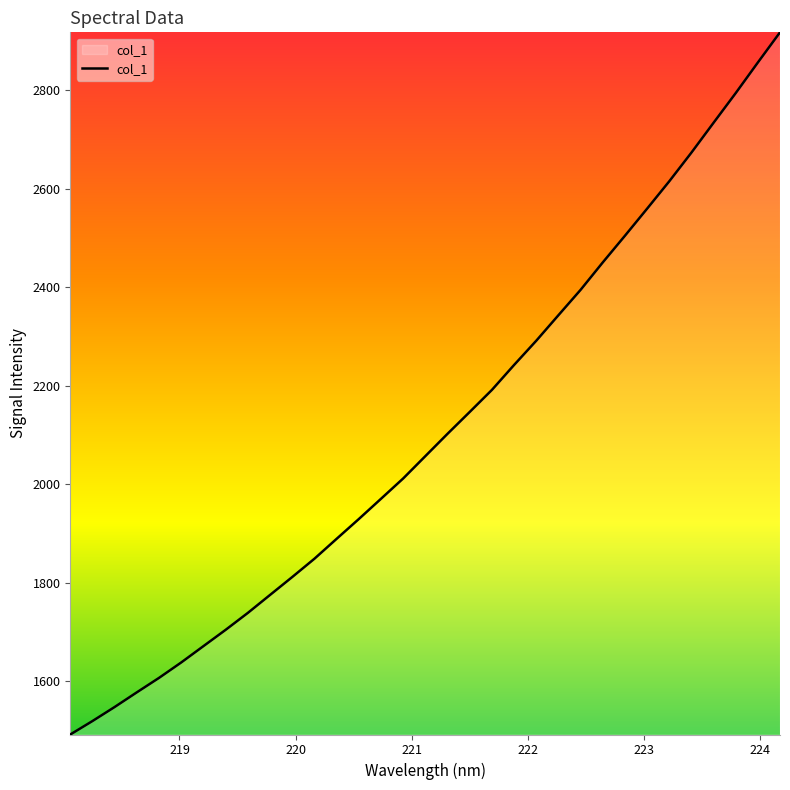

What is the smallest value displayed?

1492.0